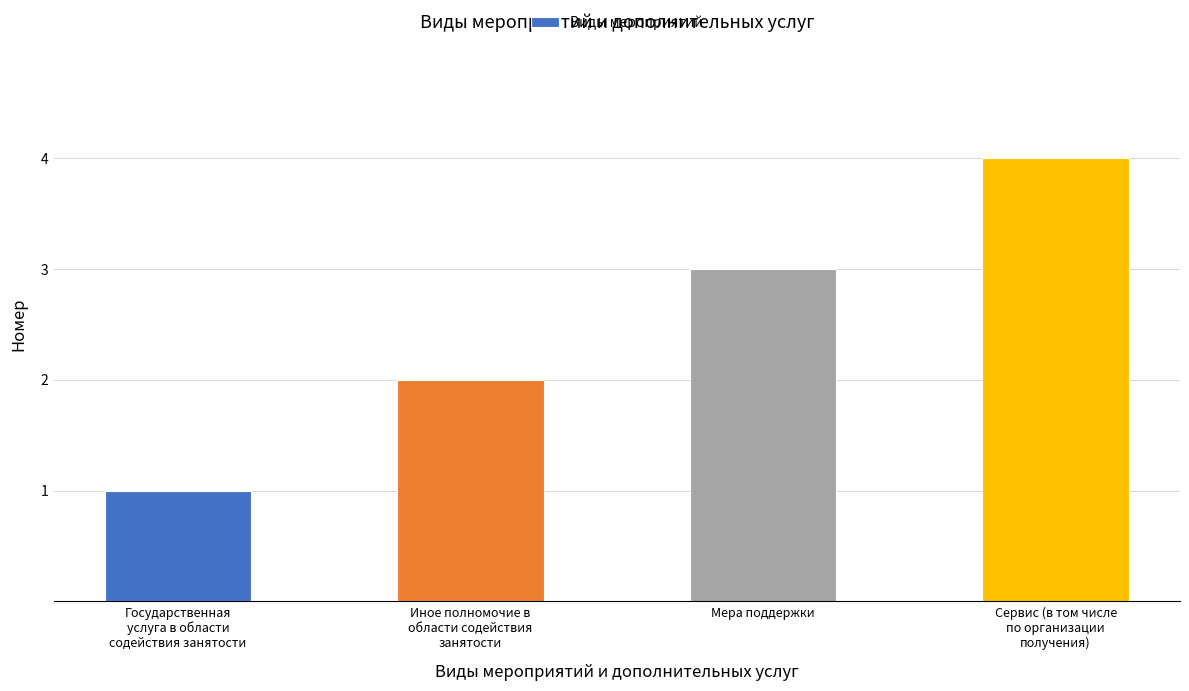

Reading left to right, extract all data points from this chart.

1	2	3	4